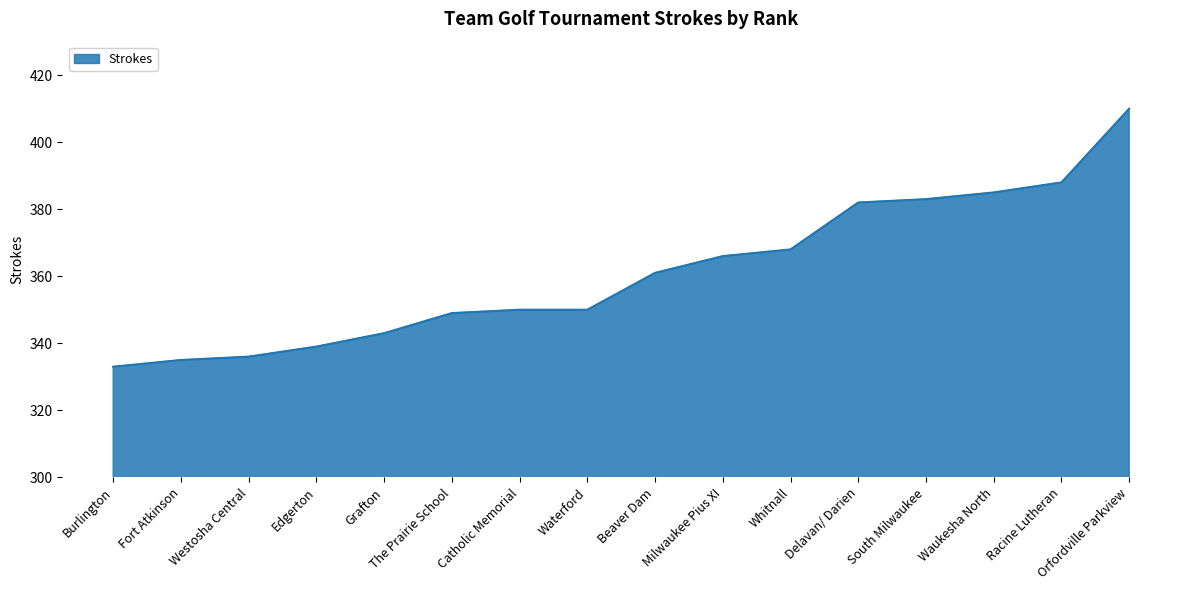

What is the change in value from Burlington to Orfordville Parkview?

+77